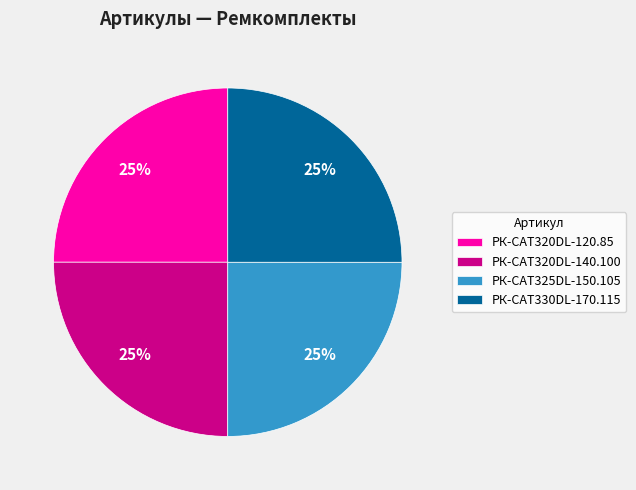

To the nearest percent, what percentage of the pie is РК-CAT330DL-170.115?

25%